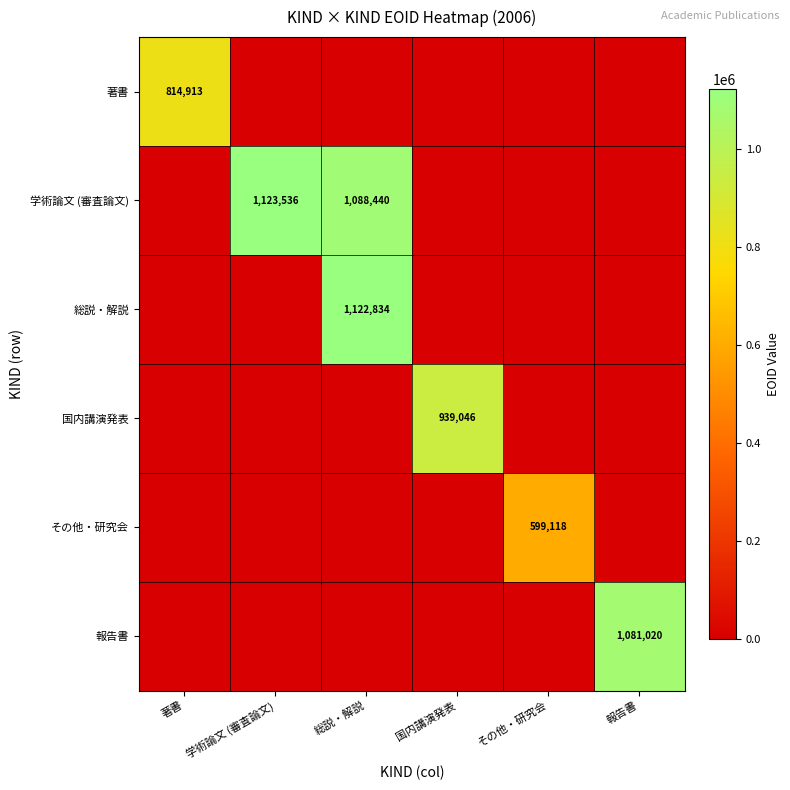

What is the maximum value shown in the chart?

1123536